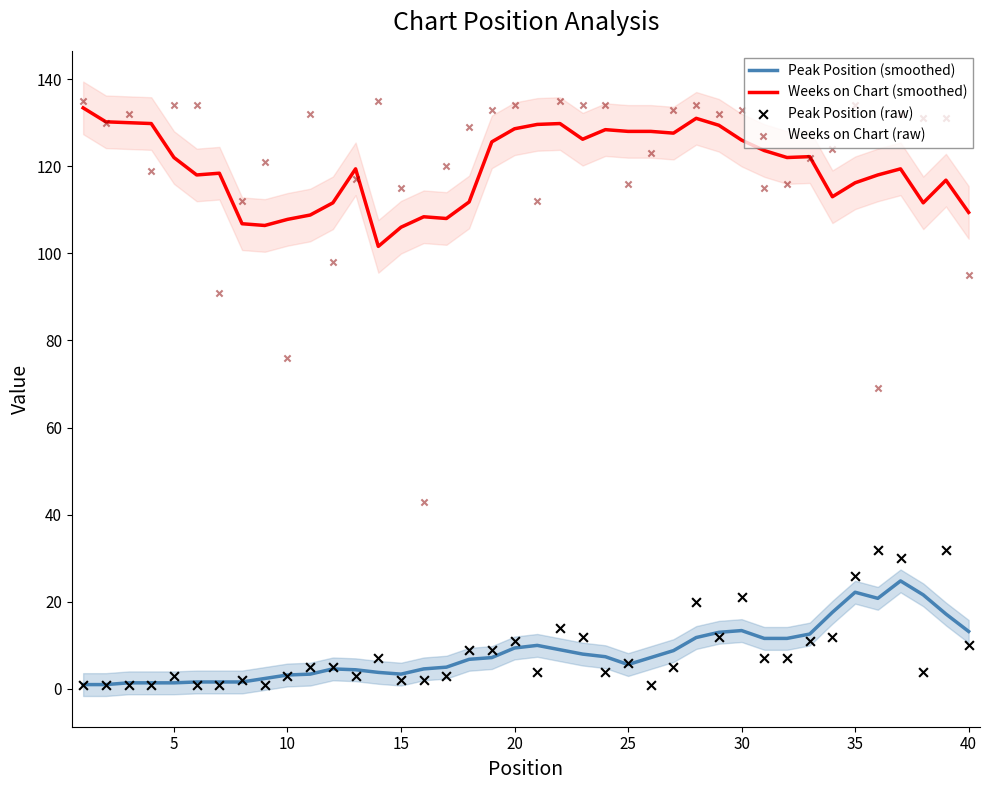

Which series reaches the maximum Y coordinate?

Weeks on Chart (raw)